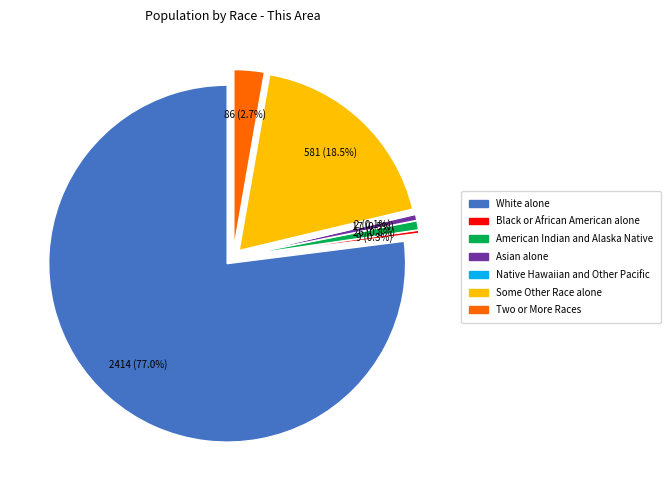

Rank the categories by value from highest to lowest.

White alone, Some Other Race alone, Two or More Races, American Indian and Alaska Native, Asian alone, Black or African American alone, Native Hawaiian and Other Pacific